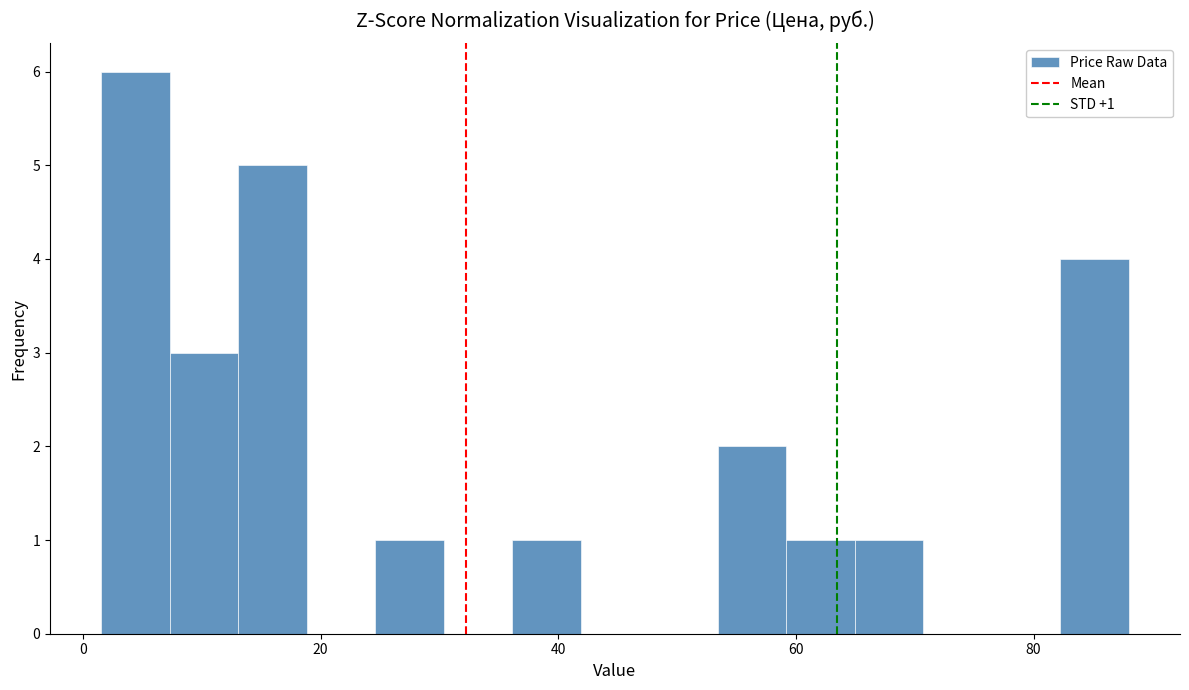

Read against the x-axis, roughly where is the centre of the tallest bar?

4